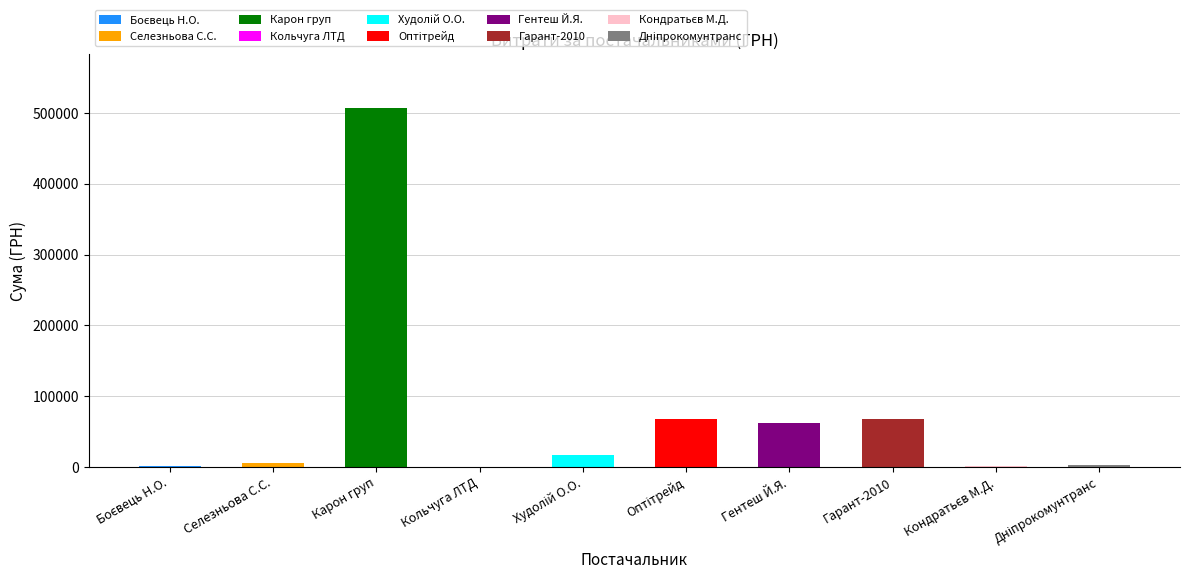

Which has a higher value, Кольчуга ЛТД or Оптітрейд?

Оптітрейд